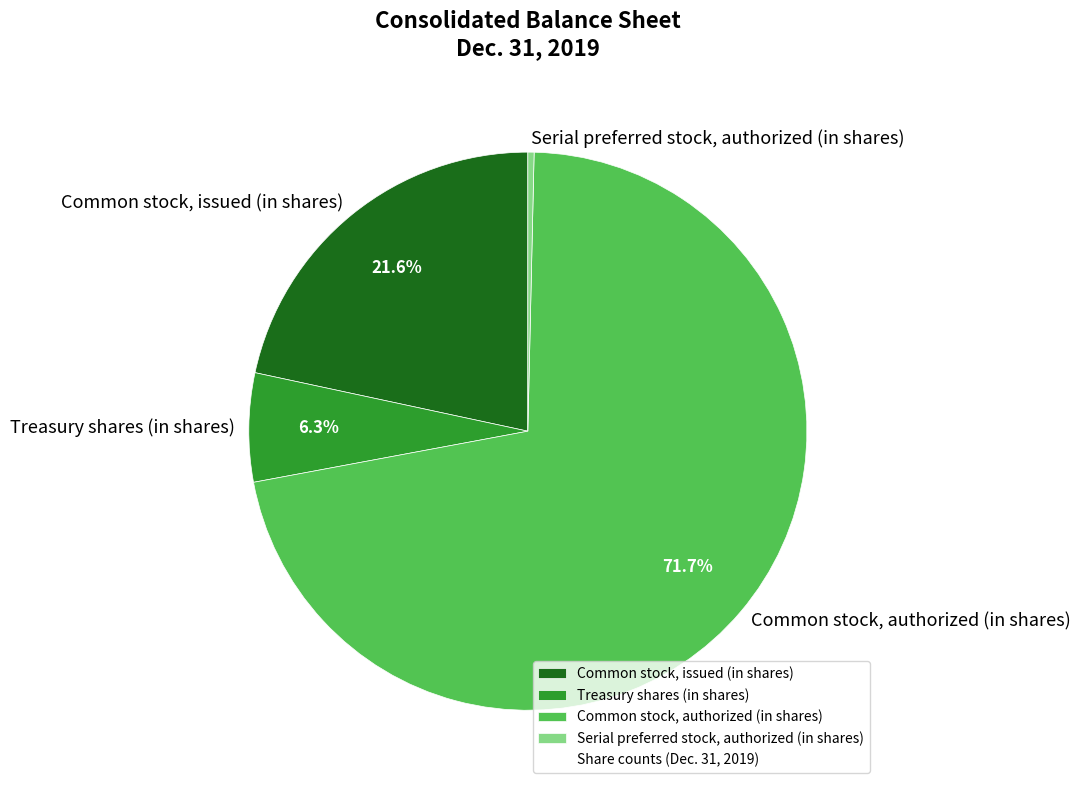

Count the number of slices in the pie.

4